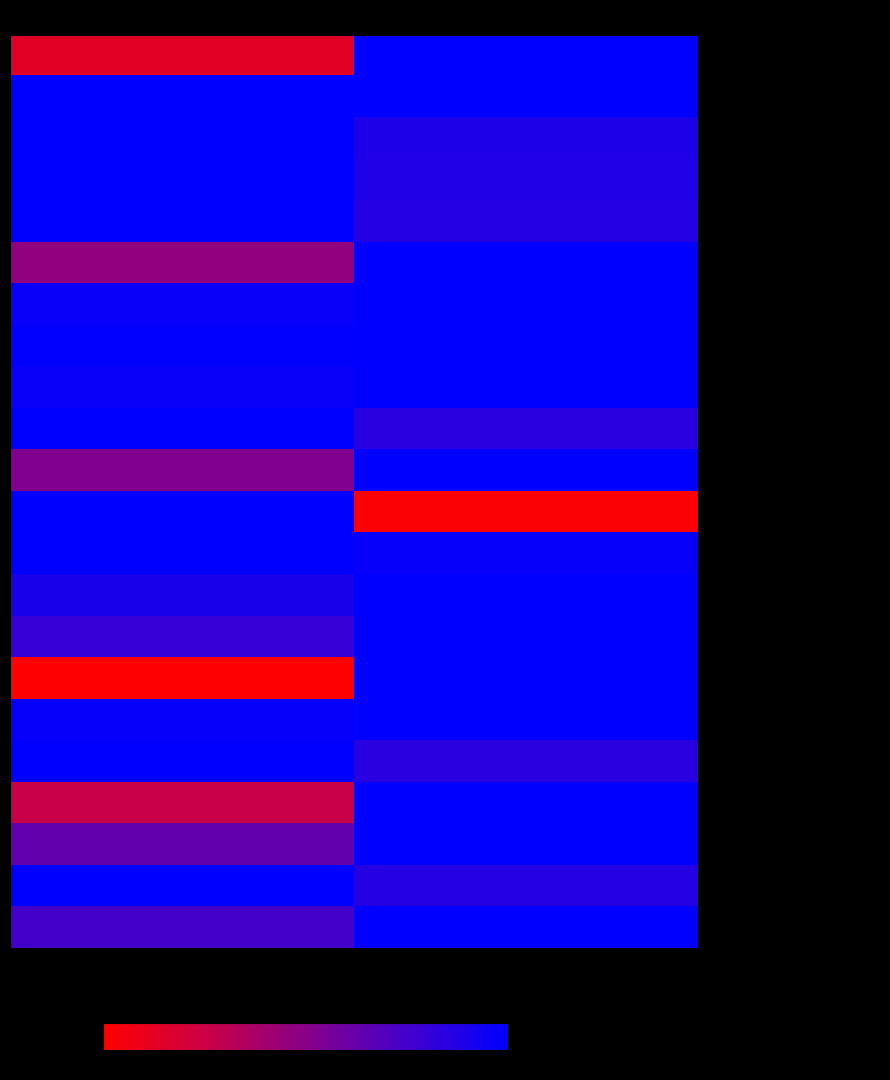

Rank the series by their maximum value, from lowest to highest.

Cash and cash equivalents, Trade receivable, Inventories, net, Prepaid expenses, Other current assets, Total current assets, Property, plant and equipment, net, Goodwill, Intangible assets, net, Other assets, Total assets, Current portion of long-term debt, Accounts payable, Accrued liabilities, Total current liabilities, Long-term debt, less current portion, Non-current lease liability, Other liabilities, Total liabilities, Additional paid-in capital, Retained earnings, Total equity